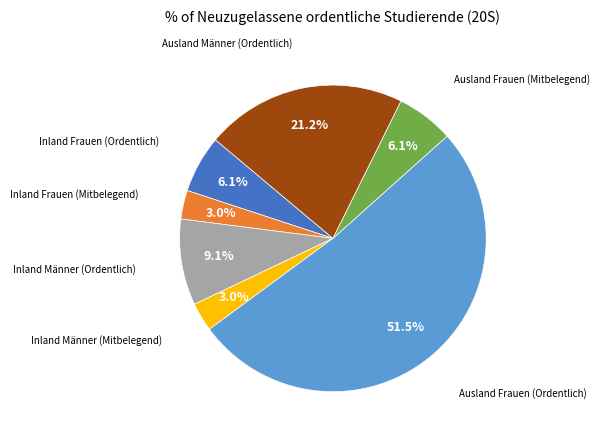

Does any single category account for the majority?

Yes